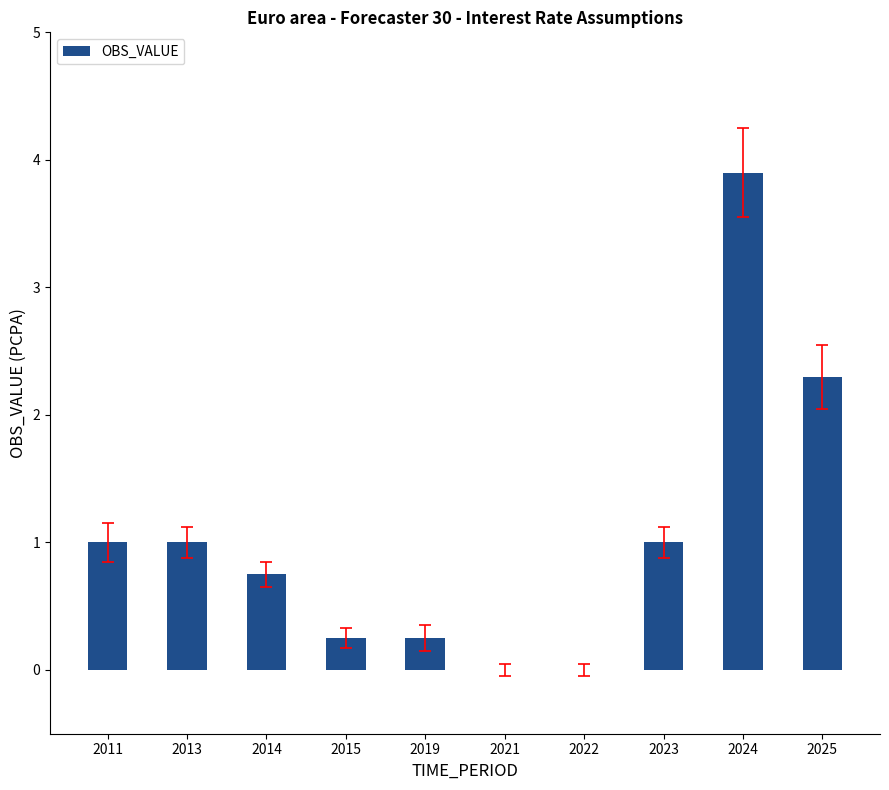

How many data points does each series have?

10